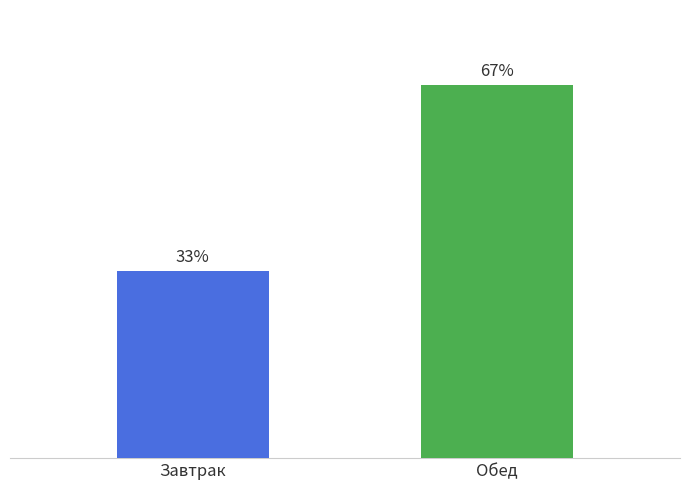

Is it true that the value at Обед is 1824.8?

False